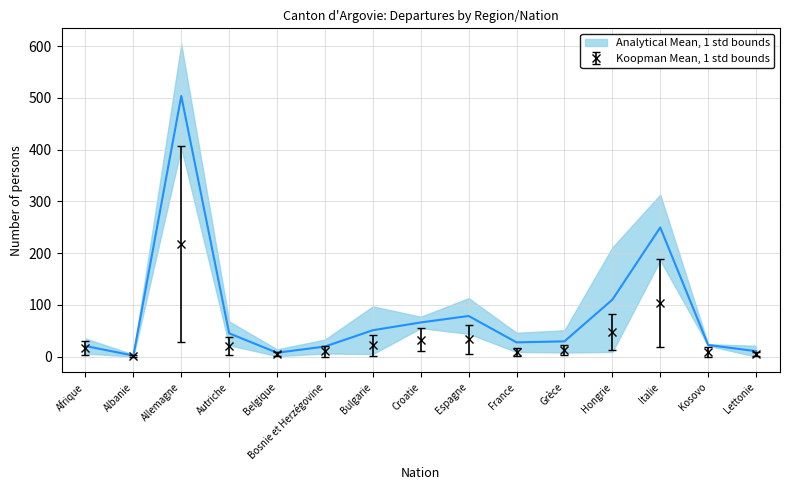

How many interior local valleys does the Total perm. étrangère series have?

3